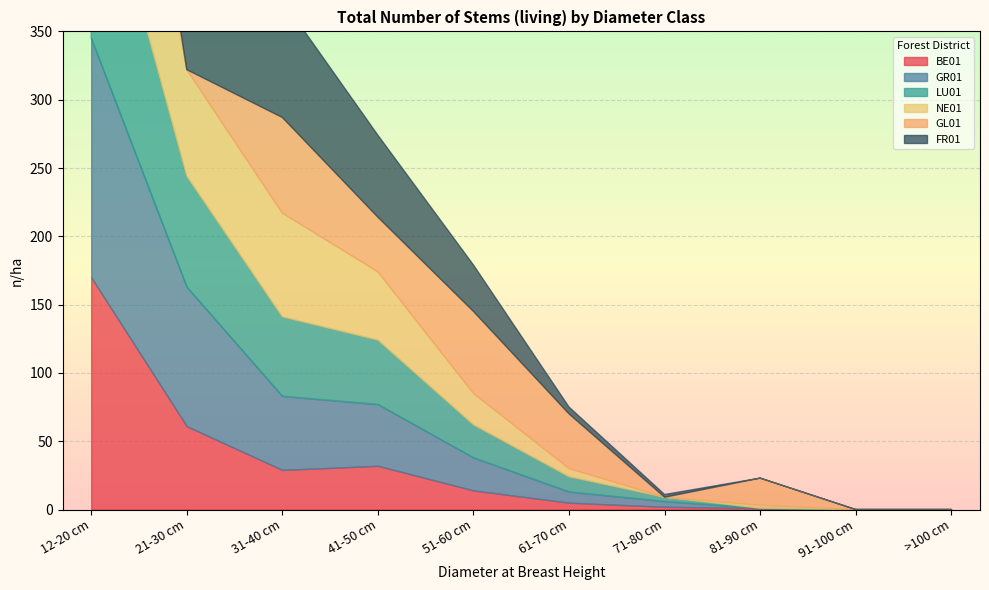

Where is the first local maximum for BE01?

12-20 cm